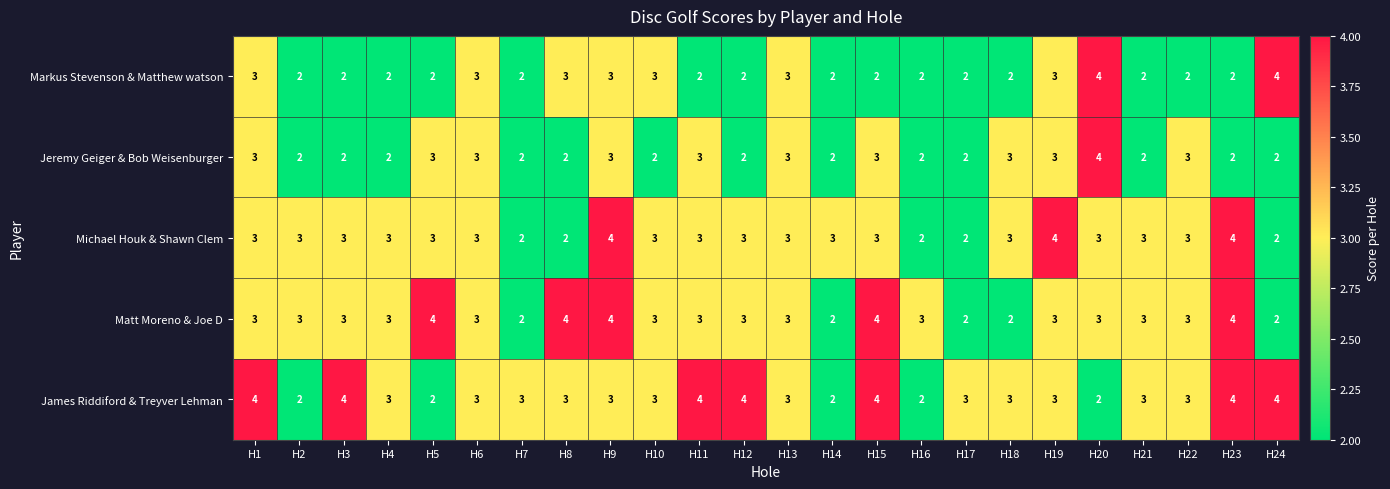

What is the maximum value for James Riddiford & Treyver Lehman?

4